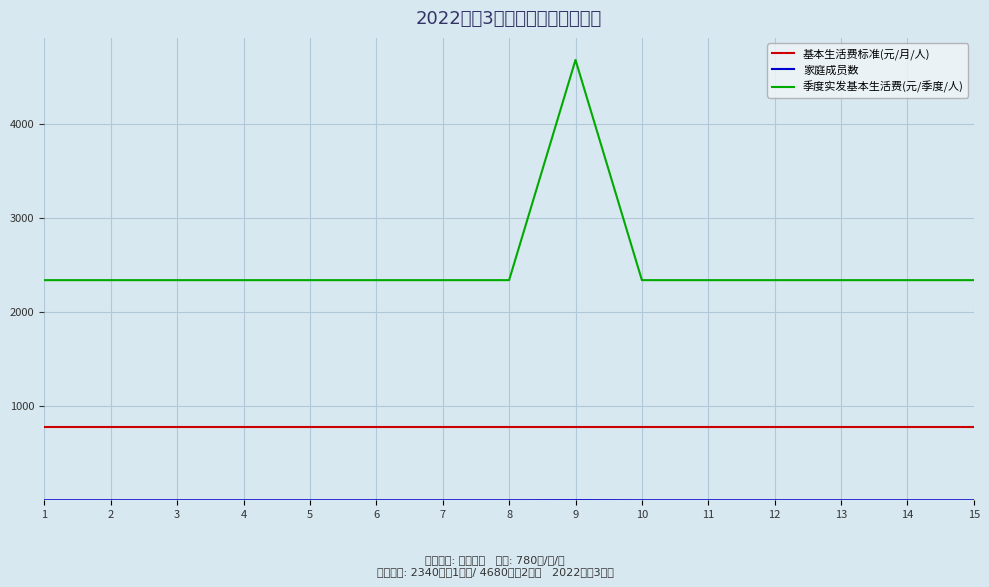

The 基本生活费标准(元/月/人) series shows 780 at 1. True or false?

True